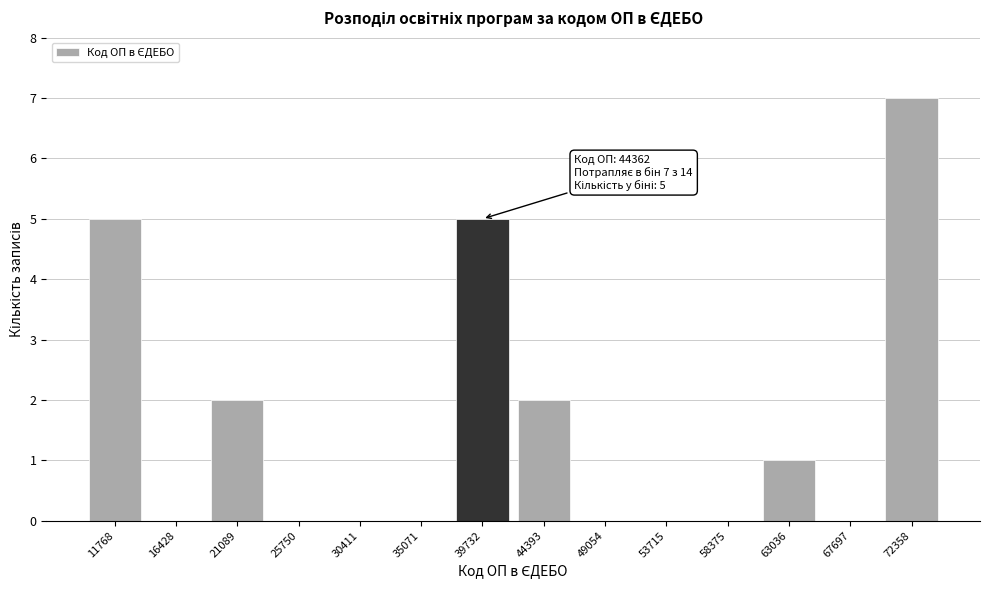

Reading right to left, list all the values displayed in this chart.

72358=7	67697=0	63036=1	58375=0	53715=0	49054=0	44393=2	39732=5	35071=0	30411=0	25750=0	21089=2	16428=0	11768=5